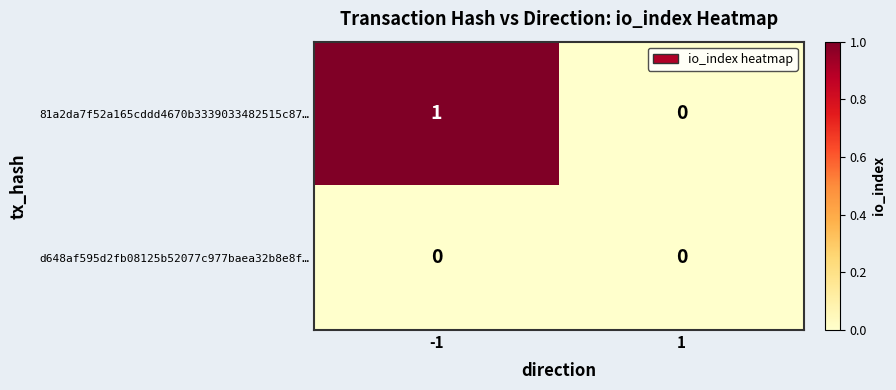

Reading right to left, transcribe all the data shown in this chart.

81a2da7f52a165cddd4670b3339033482515c87…: 1=0	-1=1
d648af595d2fb08125b52077c977baea32b8e8f…: 1=0	-1=0